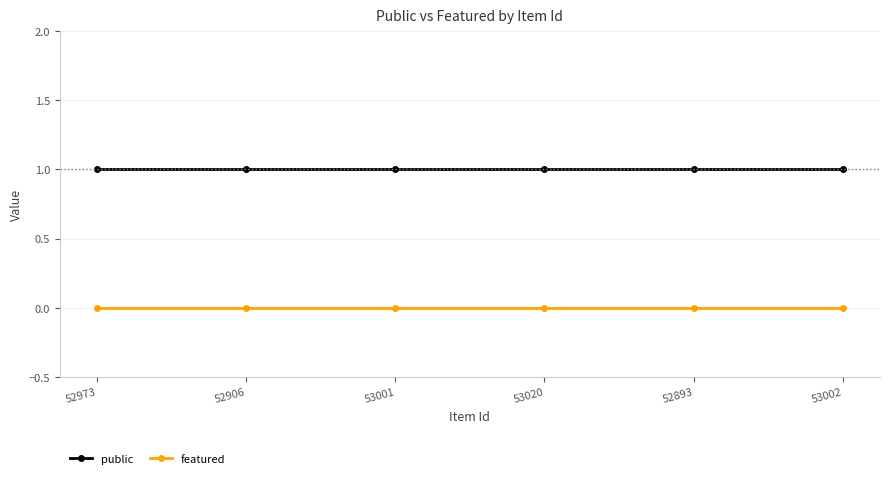

What is the label of the 3rd point from the right?

53020